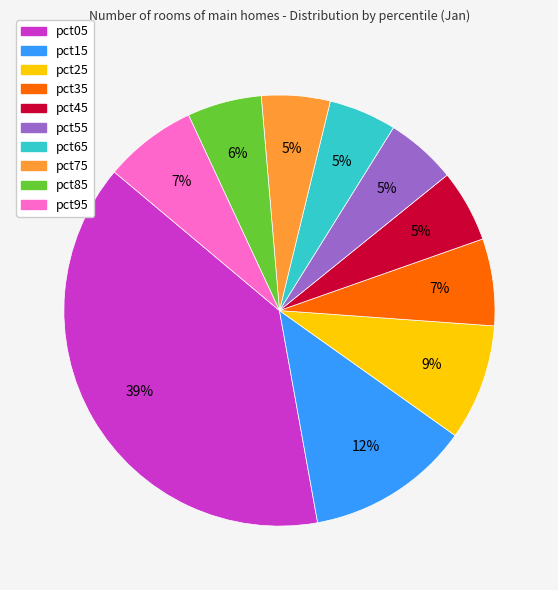

Is it true that pct45 is 5% of the pie?

True